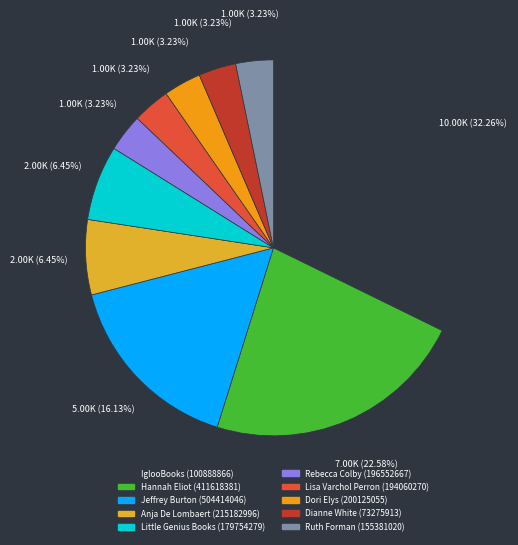

Rank the categories by value from lowest to highest.

Rebecca Colby (196552667), Lisa Varchol Perron (194060270), Dori Elys (200125055), Dianne White (73275913), Ruth Forman (155381020), Anja De Lombaert (215182996), Little Genius Books (179754279), Jeffrey Burton (504414046), Hannah Eliot (411618381), IglooBooks (100888866)